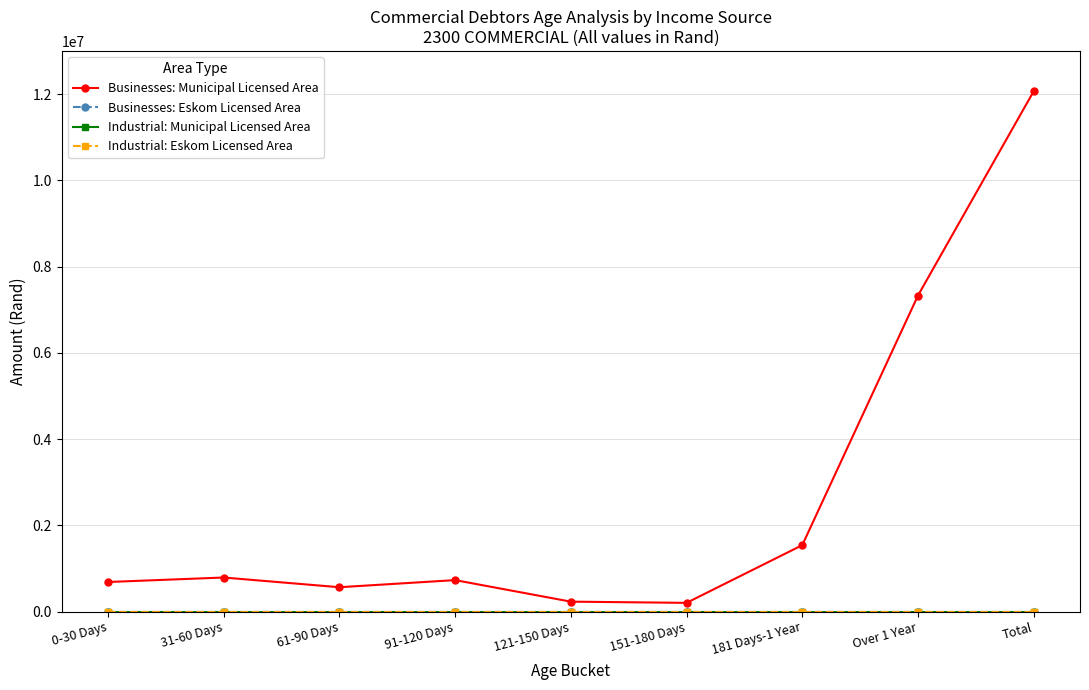

At which label does Industrial: Eskom Licensed Area reach its peak?

0-30 Days